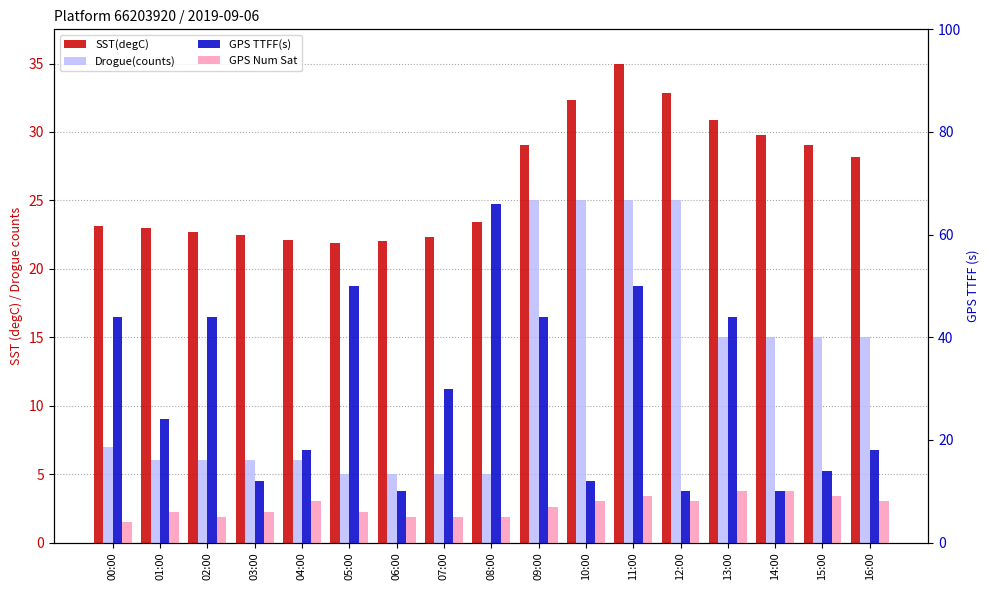

What is the label of the 9th bar from the left?

08:00